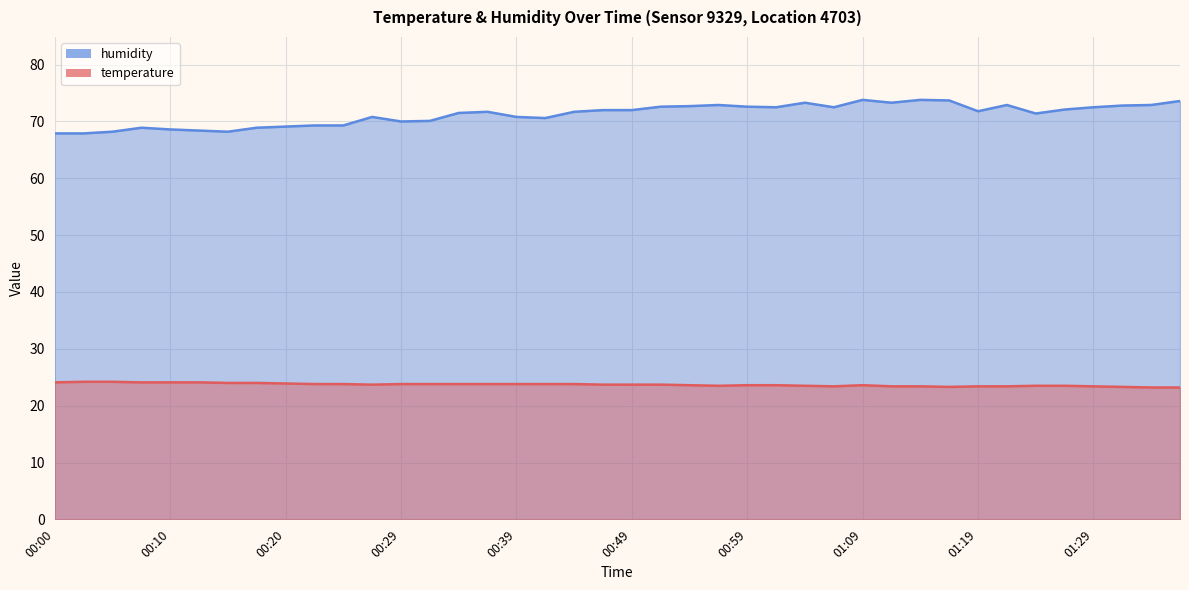

What is the maximum value shown in the chart?

73.8